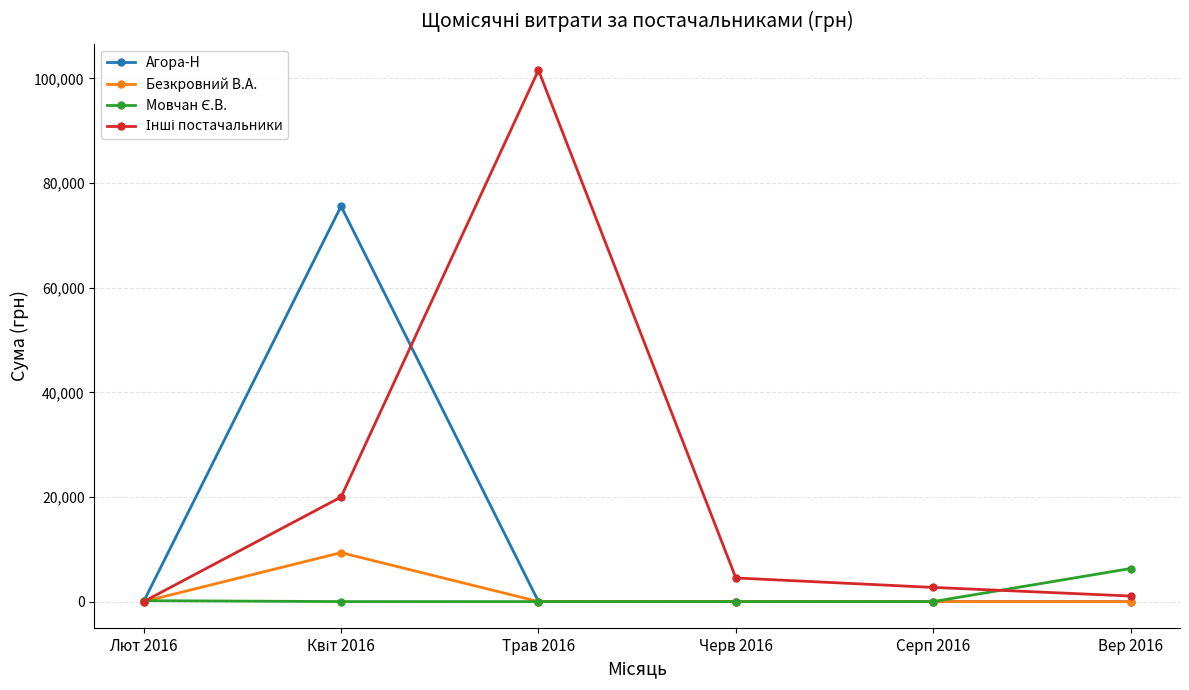

What is the difference between the highest and lowest values at Трав 2016?

101565.0